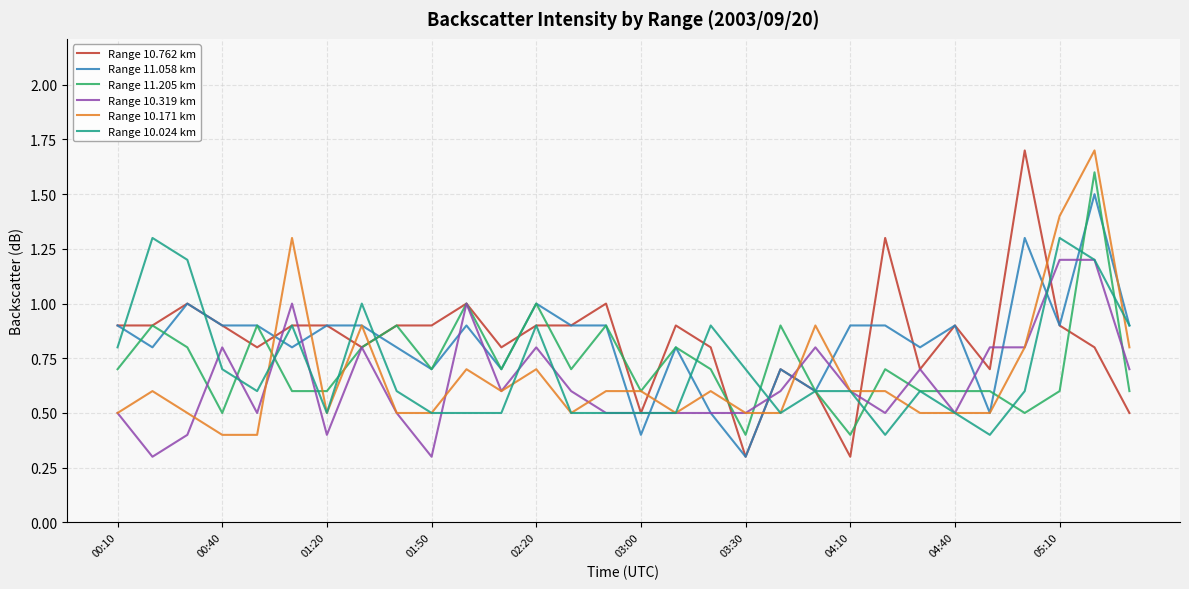

What is the lowest value of the Range 10.171 km series?

0.4